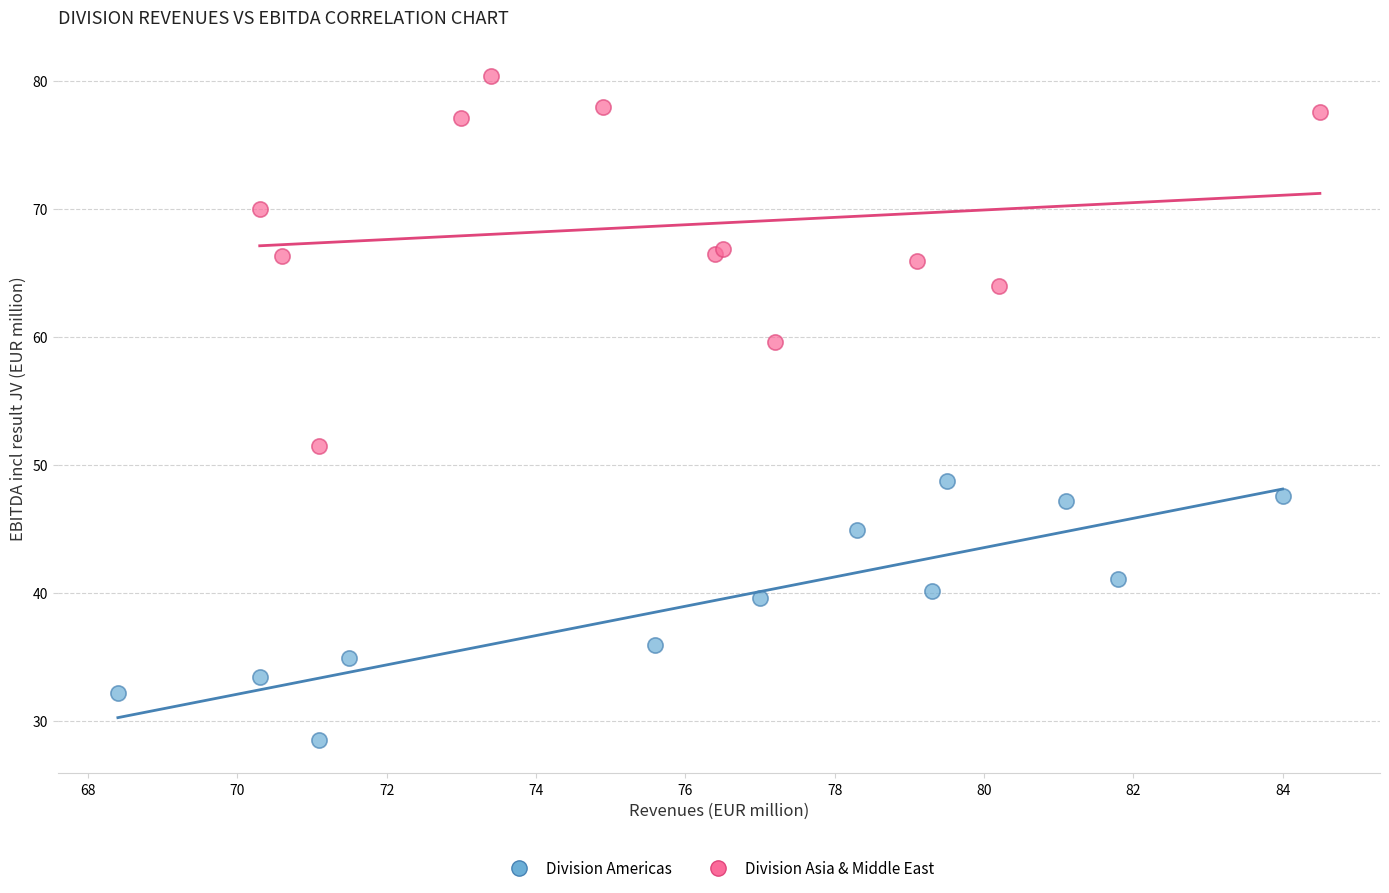

Which series reaches the maximum Y coordinate?

Division Asia & Middle East